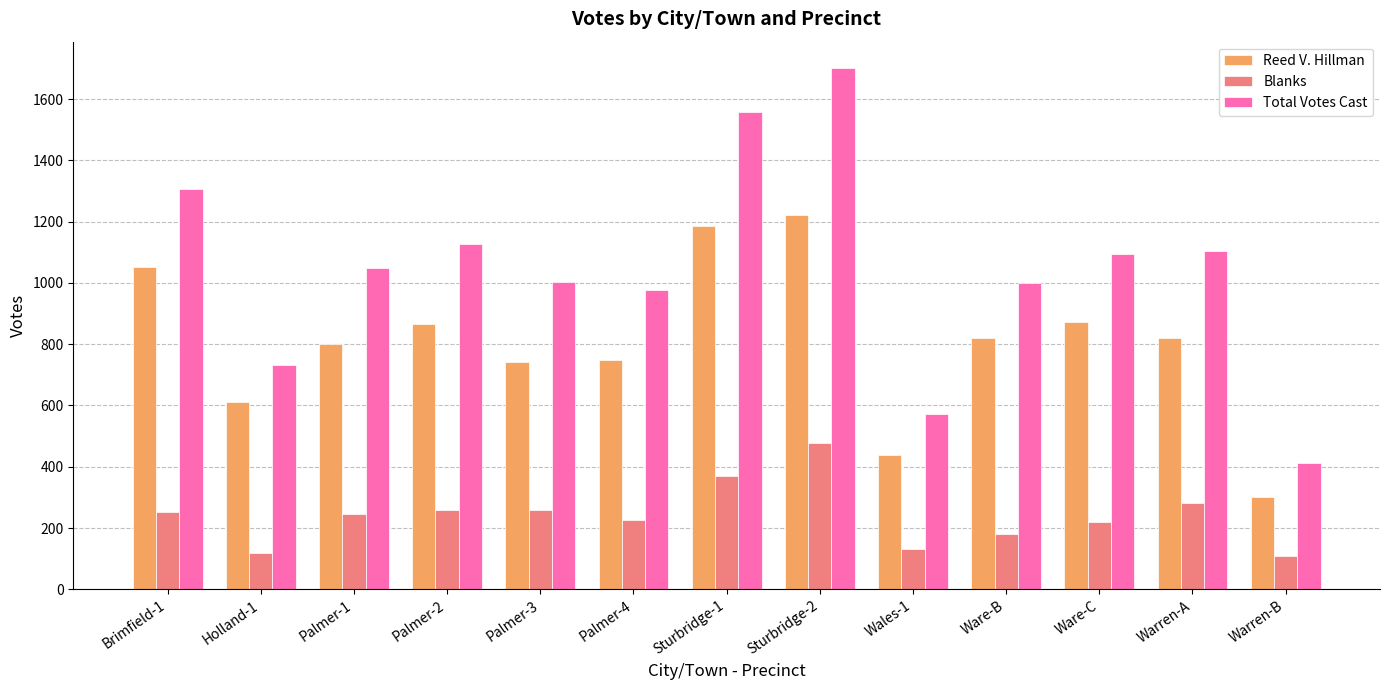

What is the difference between the maximum and minimum values in the Total Votes Cast series?

1291